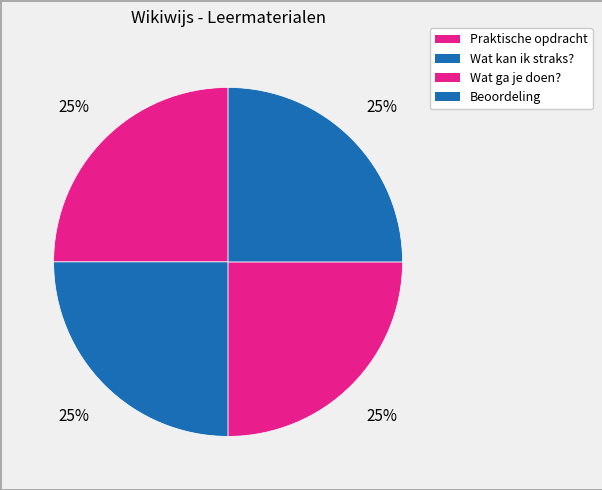

How many segments does this pie chart have?

4